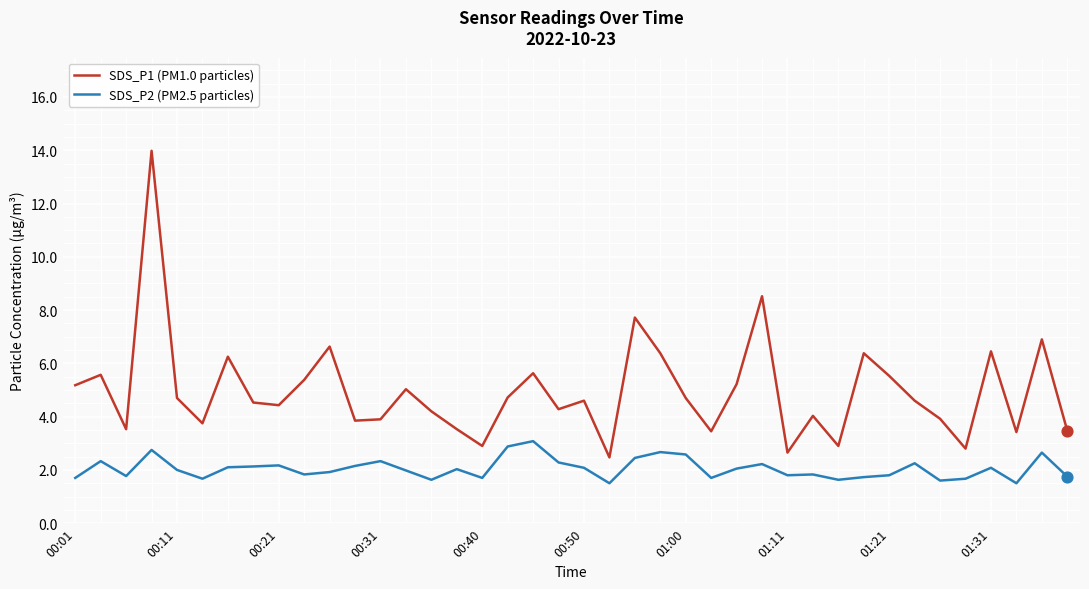

Which series has the largest range (max minus min)?

SDS_P1 (PM1.0 particles)